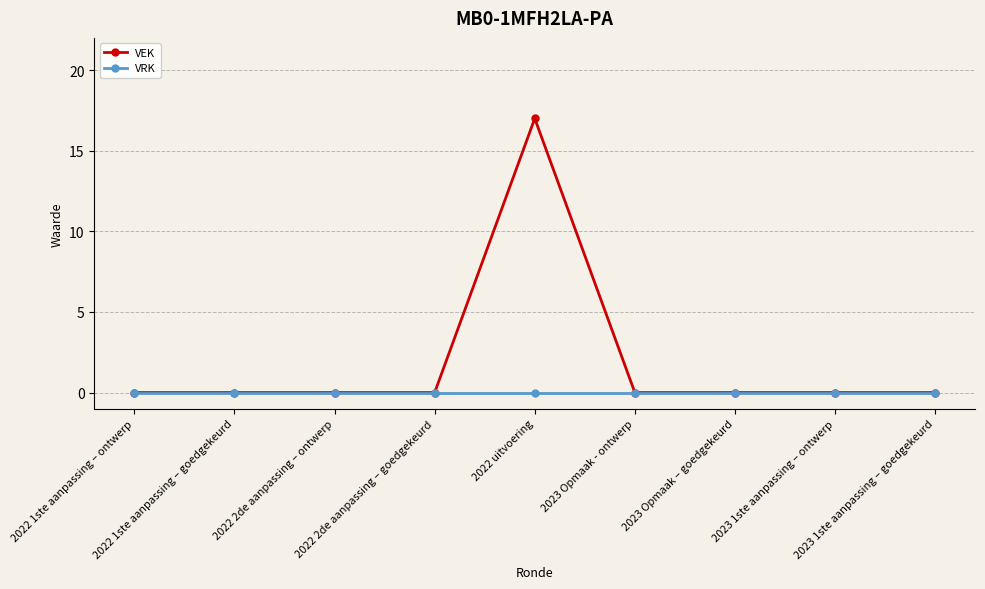

At 2022 uitvoering, list the series in order from smallest to largest.

VRK, VEK